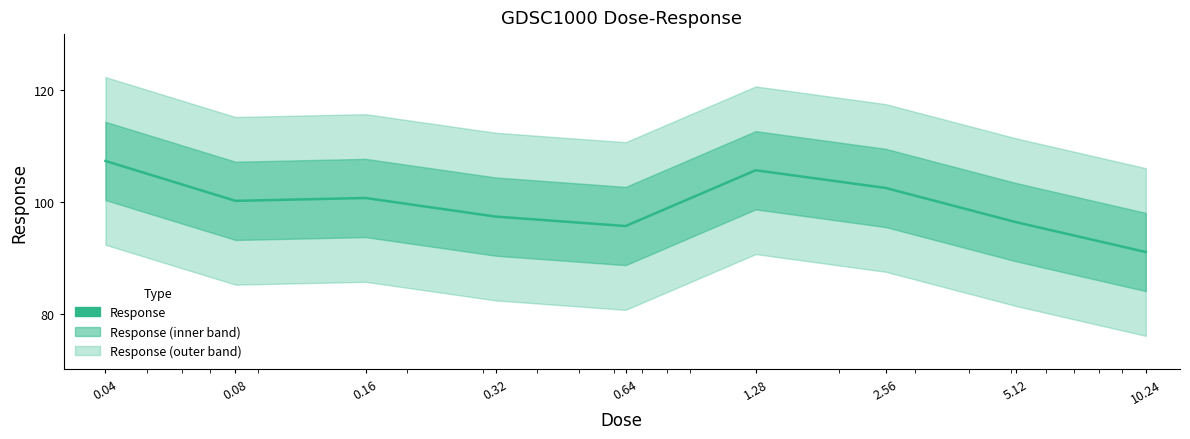

Reading left to right, list all the values displayed in this chart.

0.04=107.3	0.08=100.2	0.16=100.7	0.32=97.4	0.64=95.7	1.28=105.6	2.56=102.5	5.12=96.4	10.24=91.0